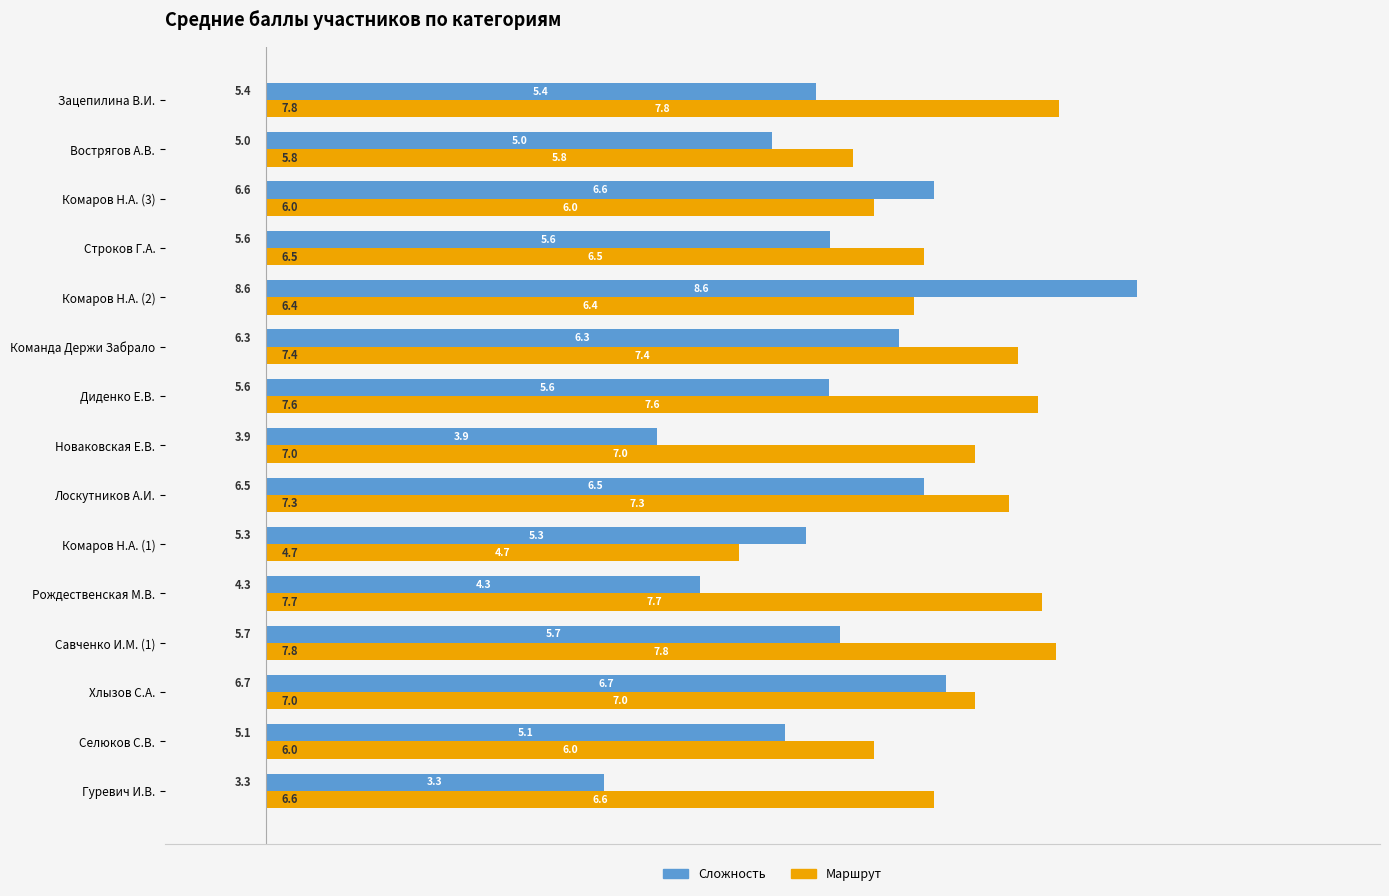

The value of Сложность at Вострягов А.В. is 5.0. True or false?

True